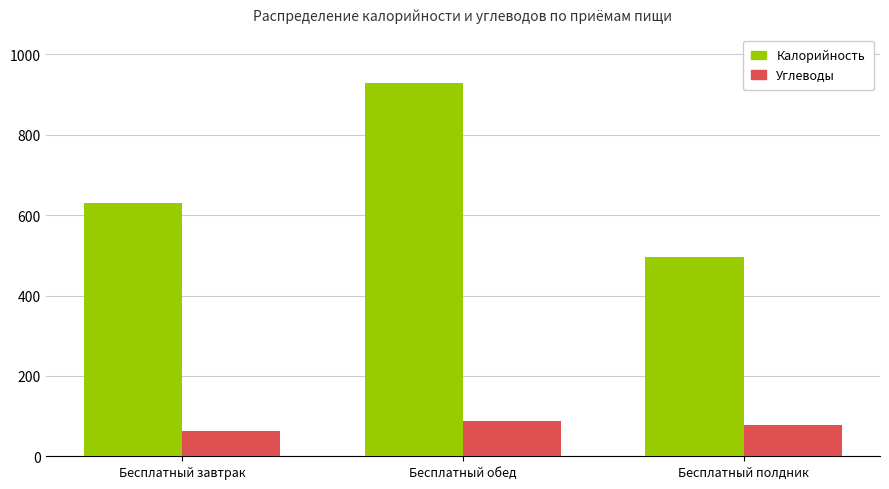

How many Калорийность values are between 497 and 928?

3